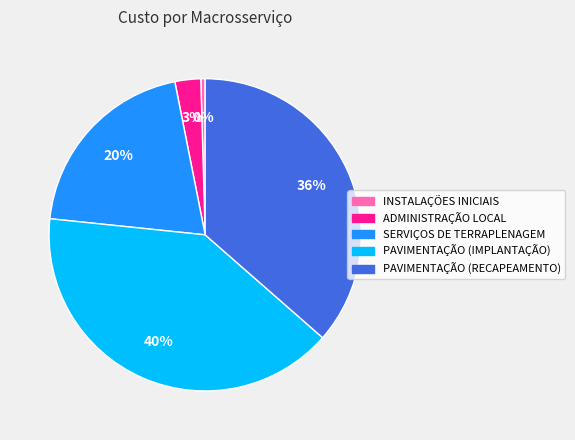

What percentage is the PAVIMENTAÇÃO (IMPLANTAÇÃO) slice, to the nearest percent?

40%